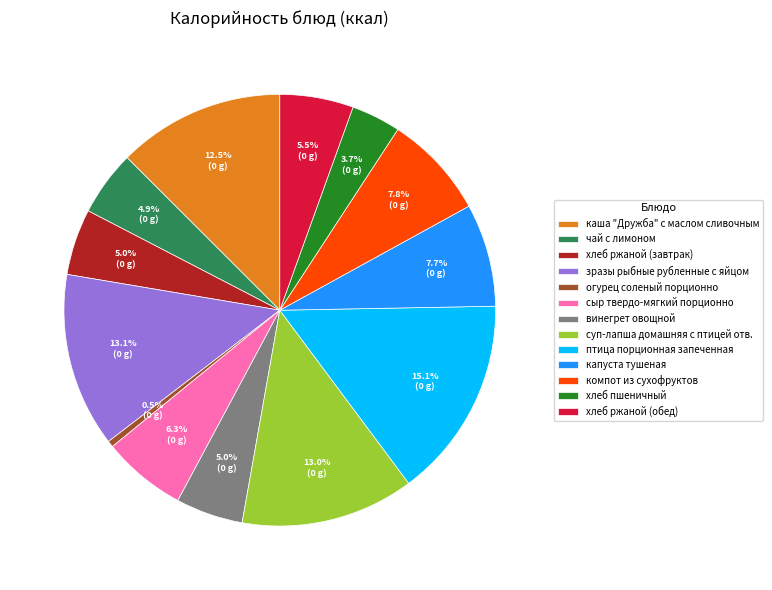

How much of the chart is everything except хлеб ржаной (завтрак)?

95.0%